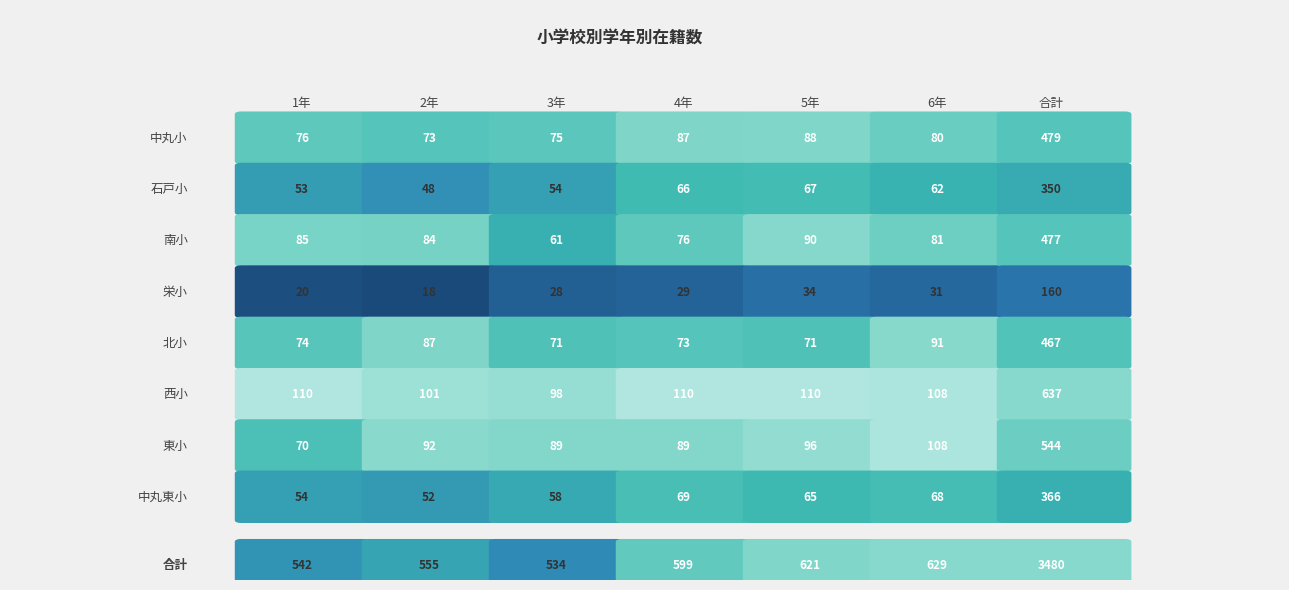

What is the difference between the highest and lowest values at 3年?

70